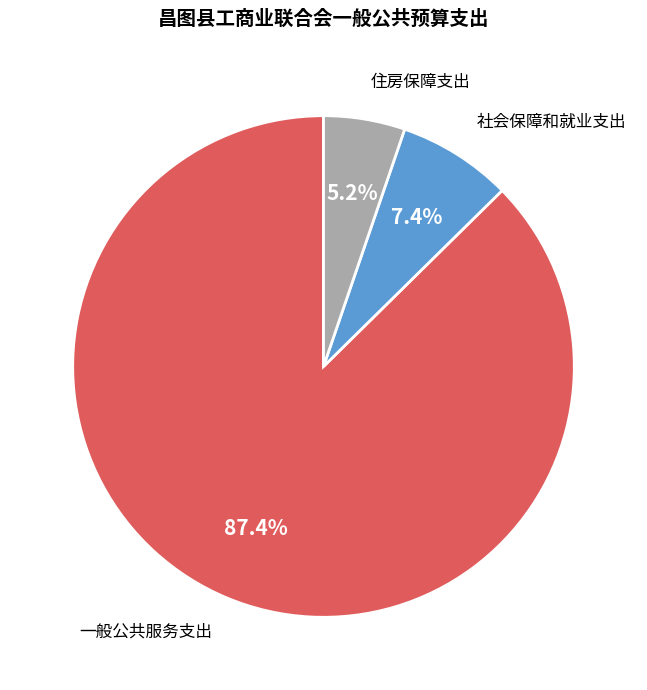

Count the number of slices in the pie.

3